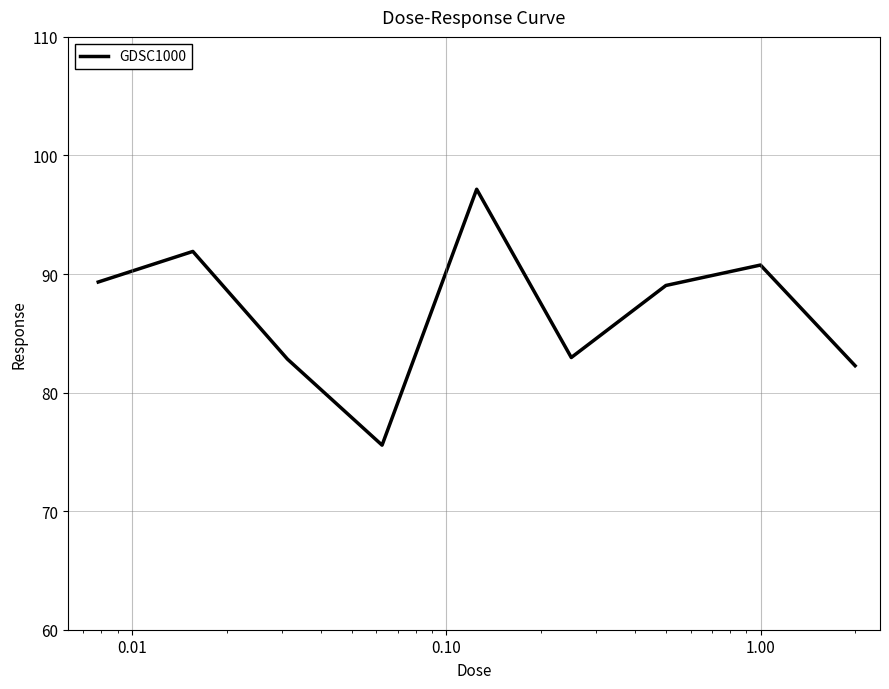

What is the difference between the maximum and minimum values?

21.6